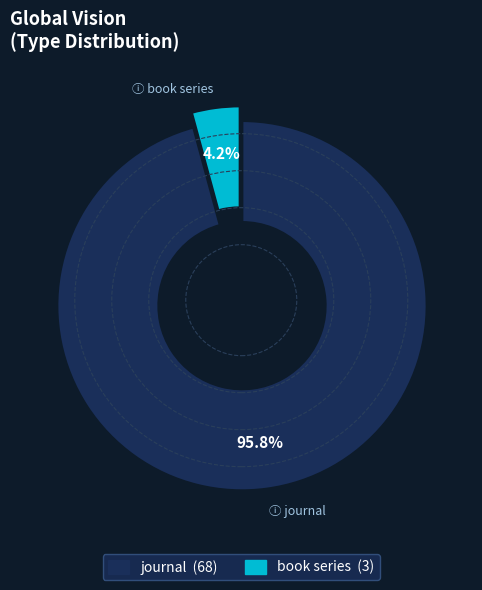

Is the sum of book series and journal greater than half?

Yes